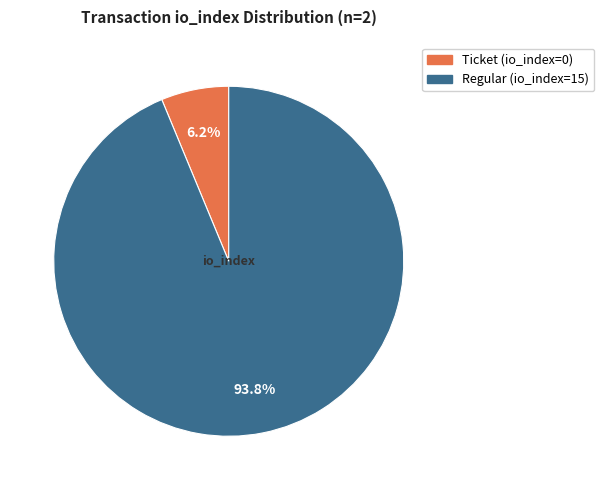

Is there any slice that represents more than half of the pie?

Yes